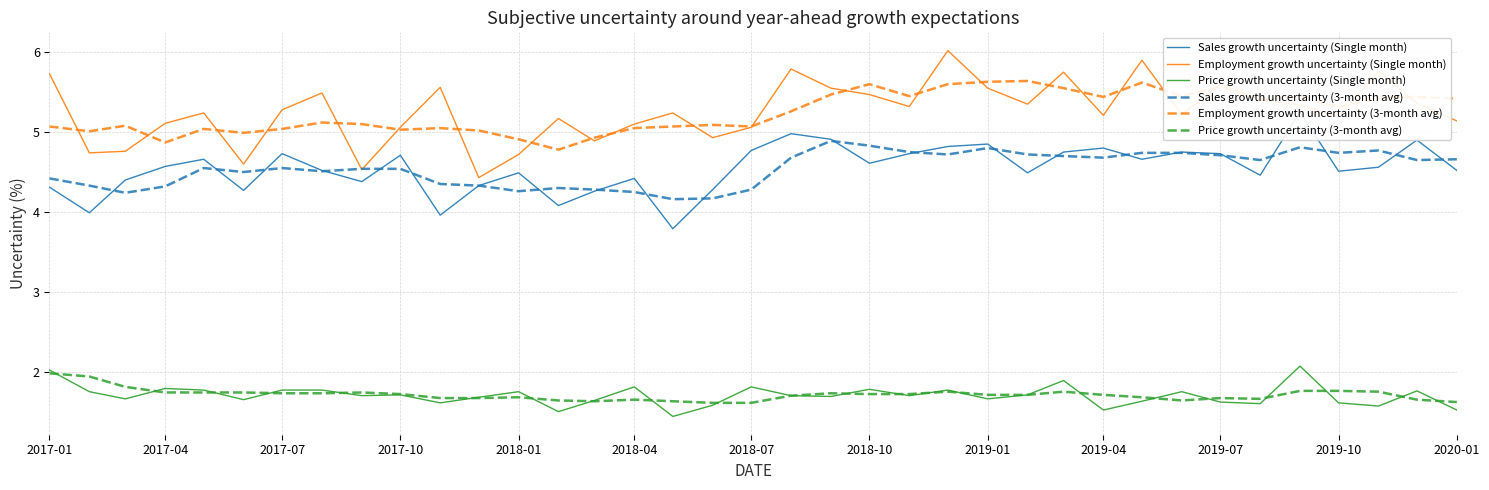

What is the greatest value displayed?

6.0